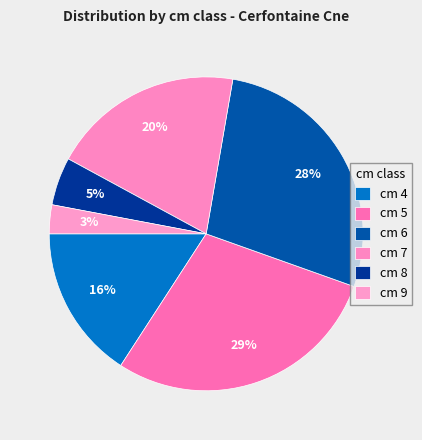

Count the number of slices in the pie.

6